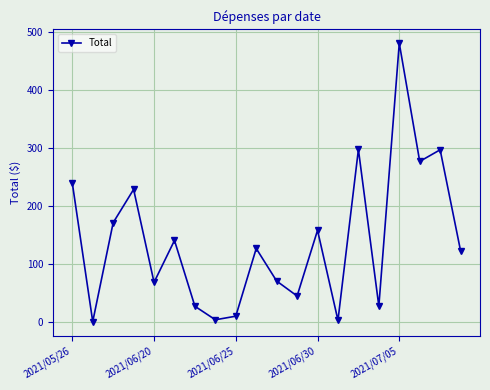

How many points are higher than both their immediate neighbors (excluding endpoints)?

7